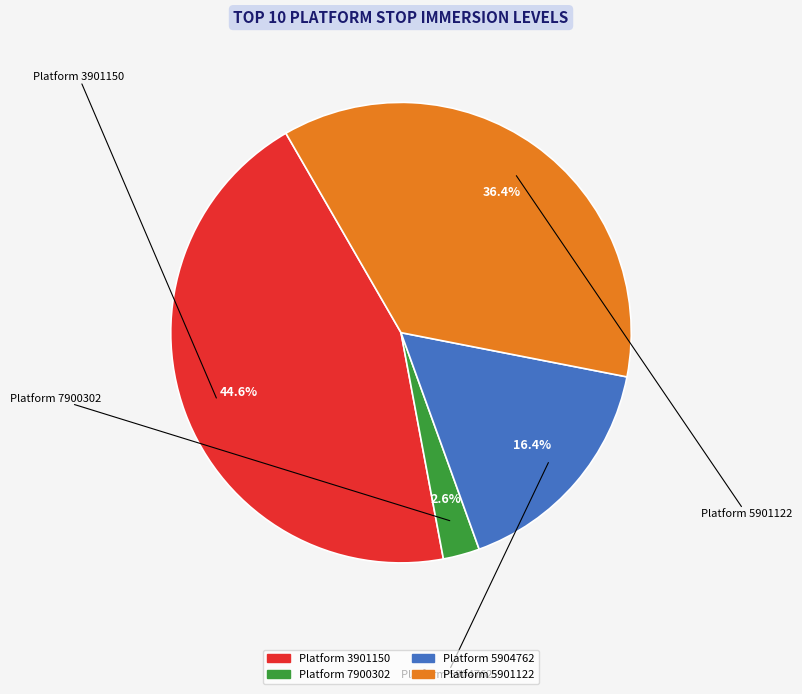

Does any single category account for the majority?

No